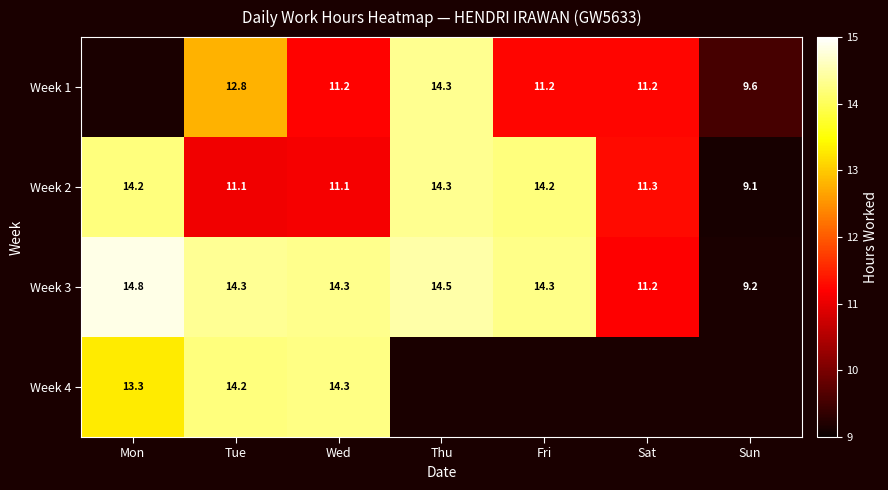

At which label does Week 2 first exceed 11?

Mon